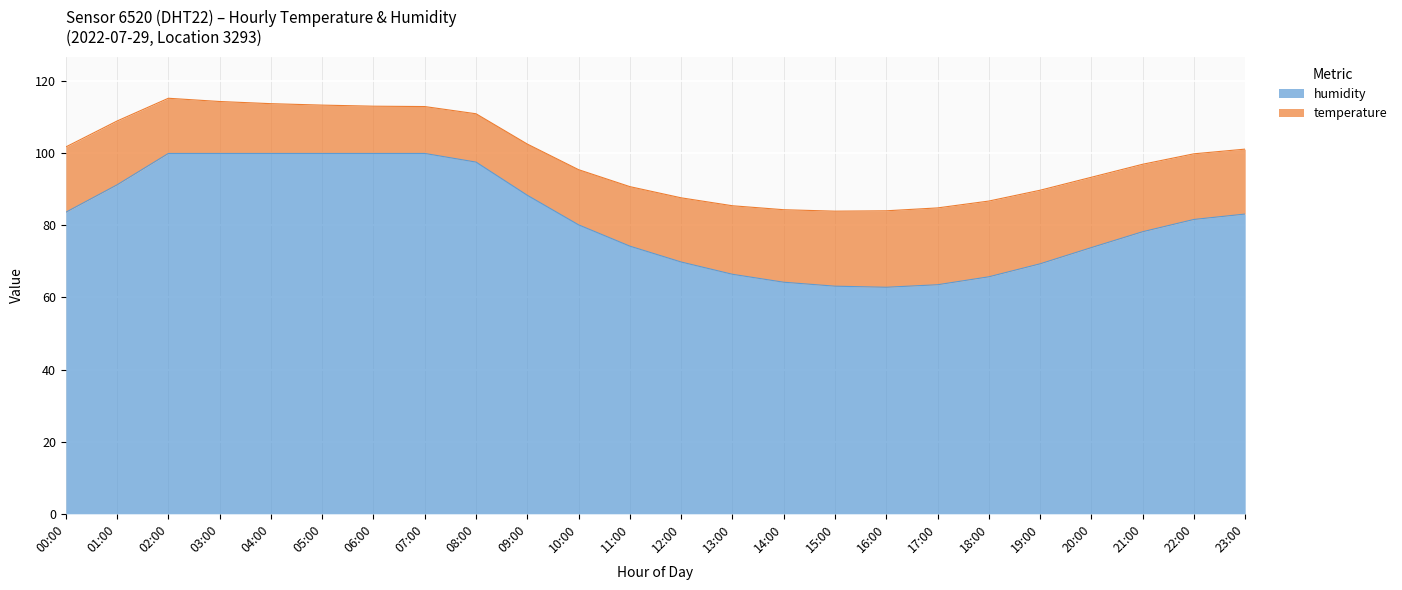

Does the chart display data point markers on the line(s)?

No